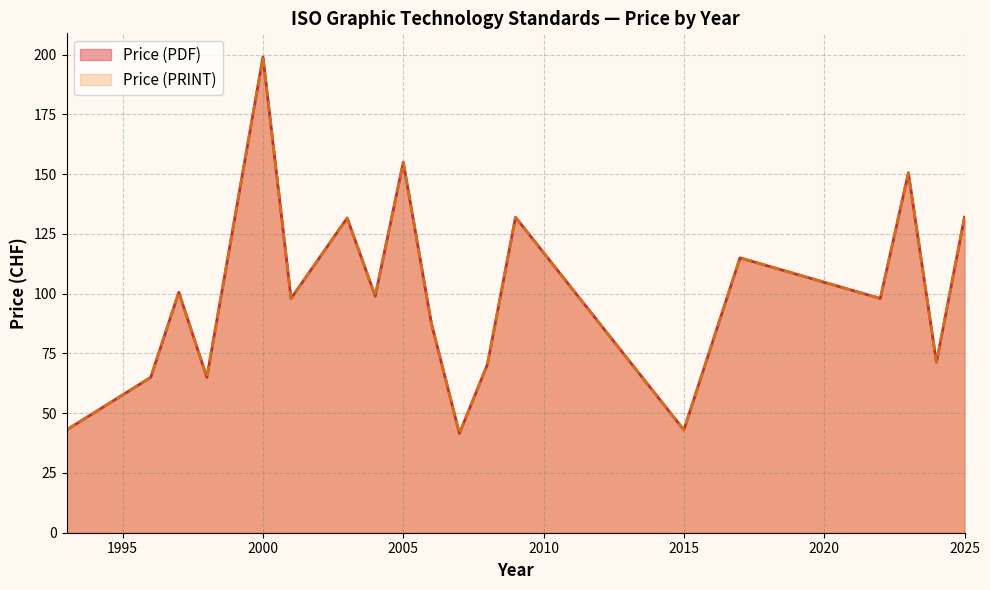

List the series in order of their peak value, lowest first.

Price (PDF), Price (PRINT)